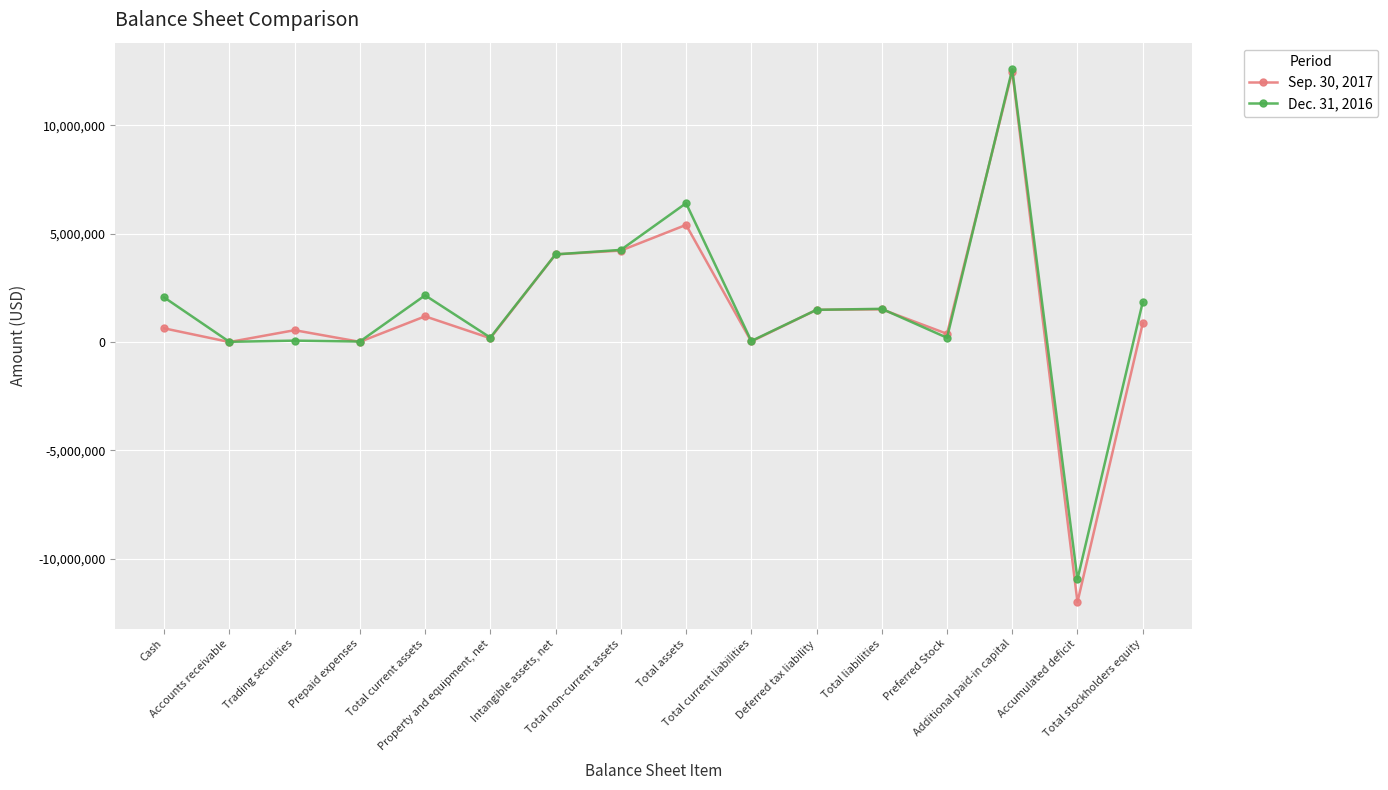

At which label does Sep. 30, 2017 first exceed 862674?

Total current assets